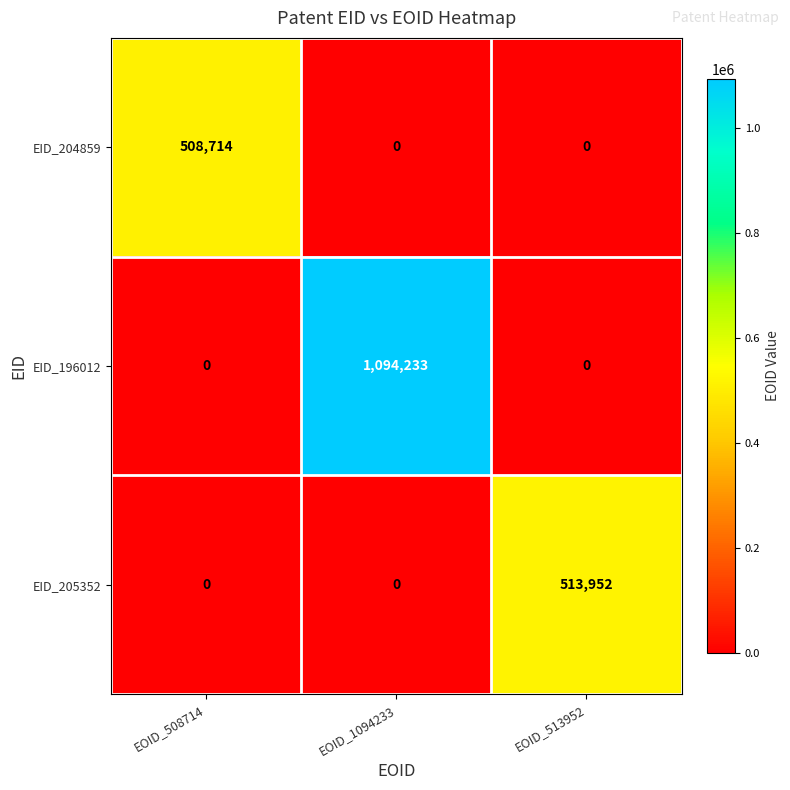

True or false: EID_196012 has a value of 0 at EOID_513952.

True